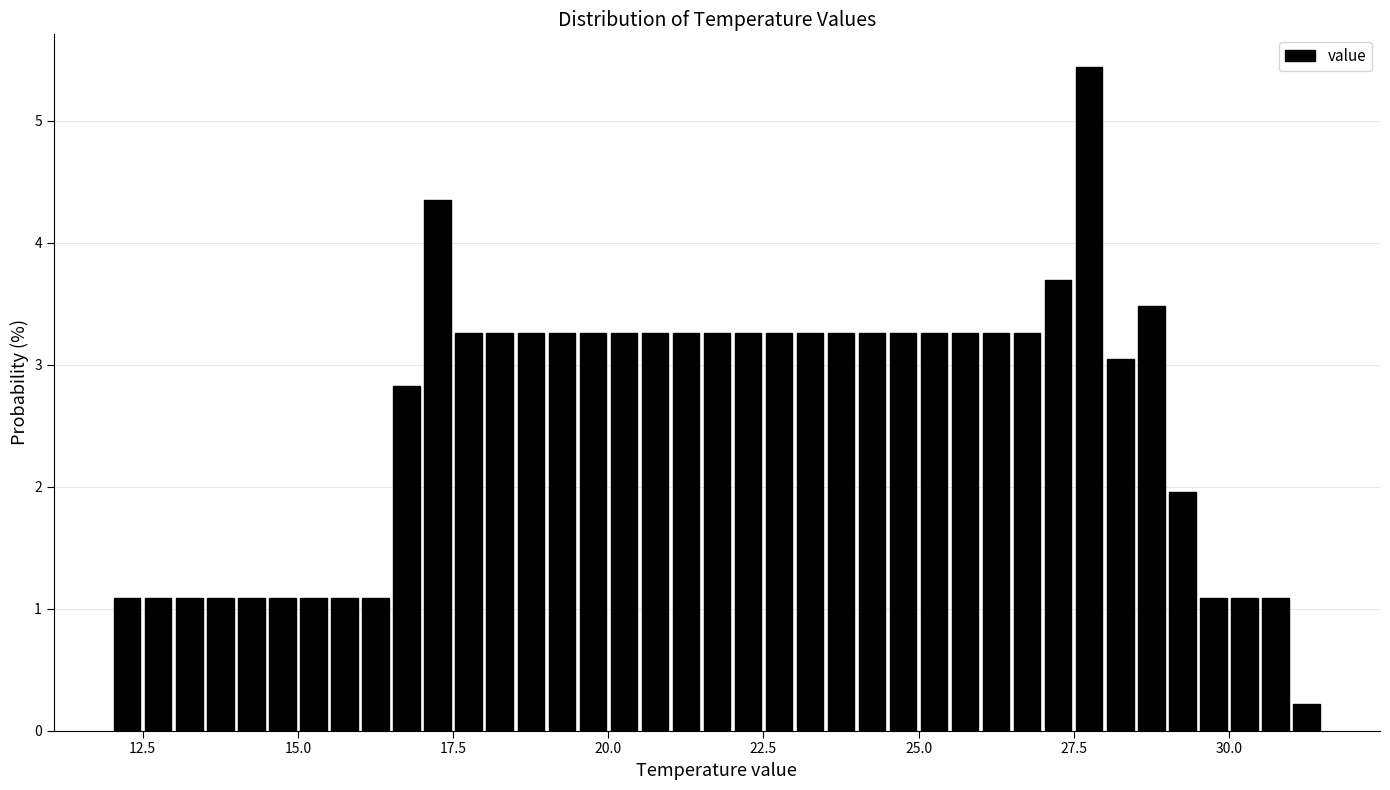

Around what value on the x-axis is the tallest bar? Give the approximate position of its centre, as read against the axis.

28.0